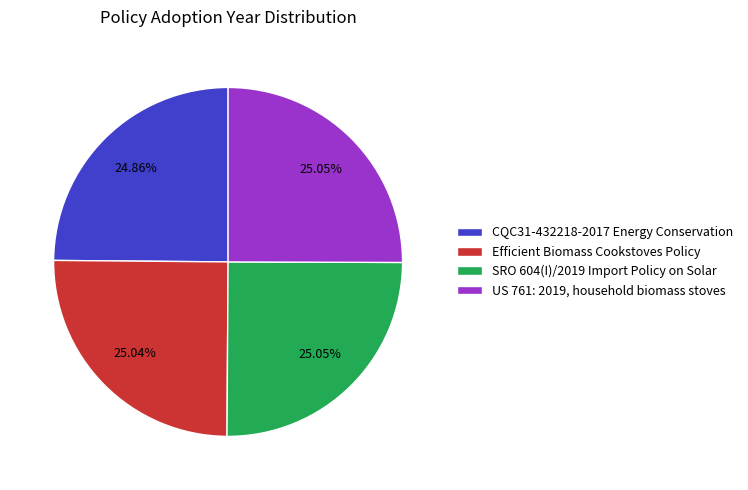

What percentage is NOT represented by CQC31-432218-2017 Energy Conservation?

75.1%